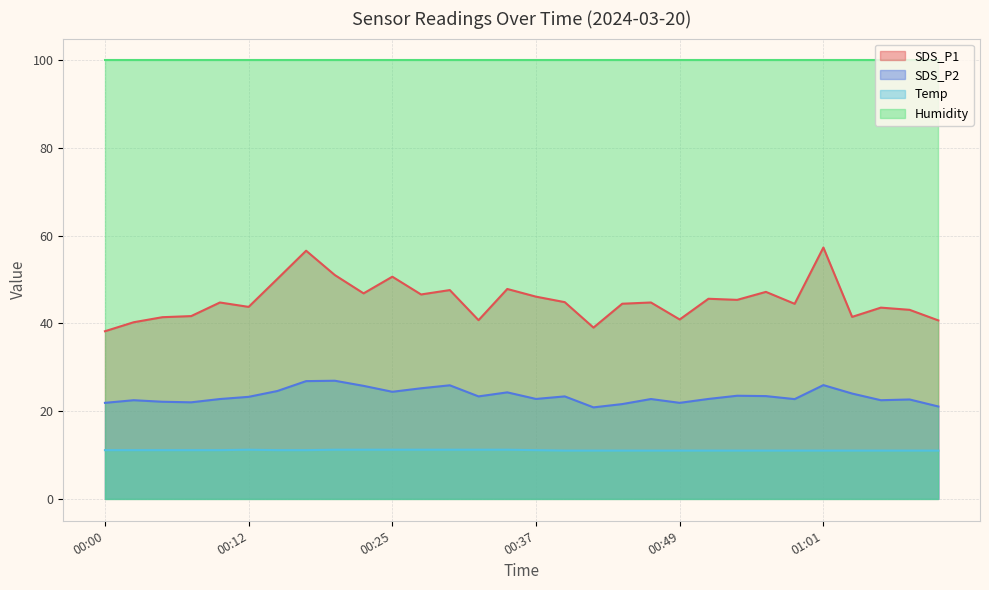

List the series in order of their peak value, lowest first.

Temp, SDS_P2, SDS_P1, Humidity